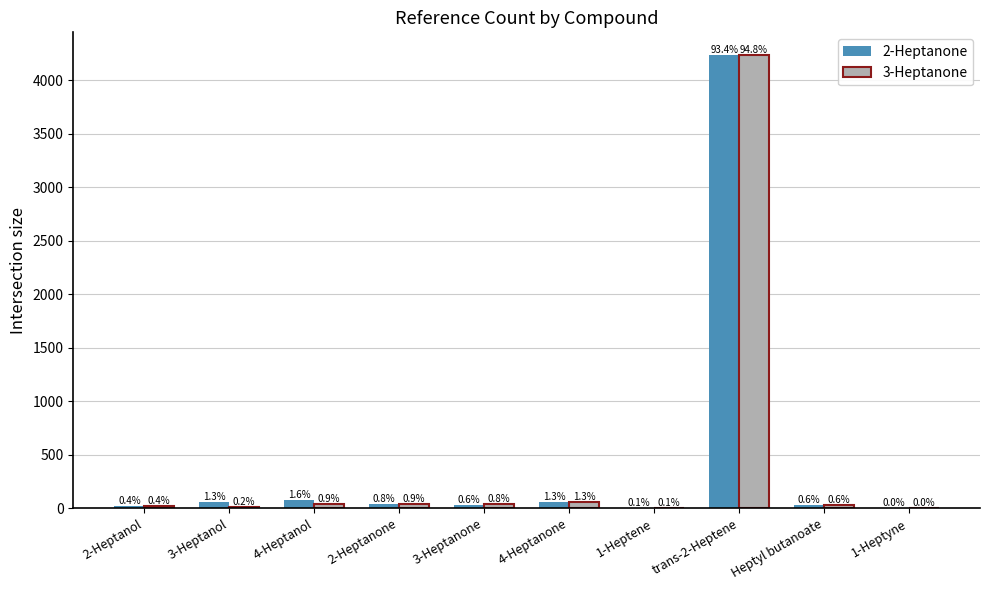

What are all the series names shown in the legend?

2-Heptanone, 3-Heptanone